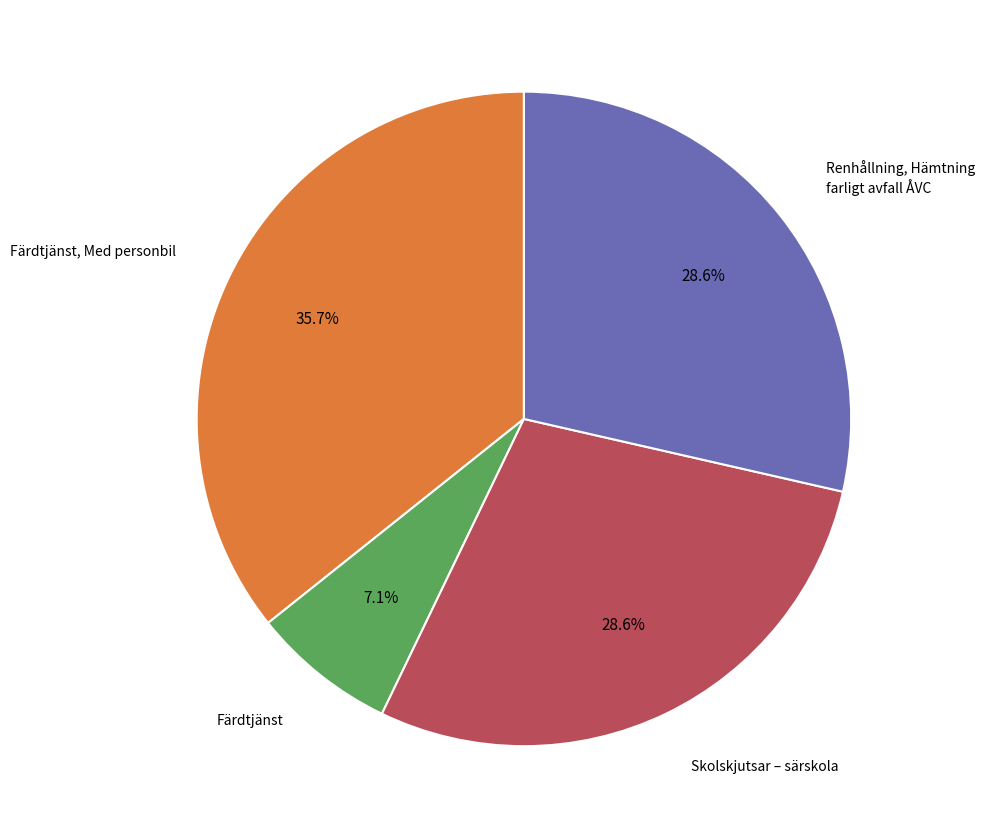

Is there any slice that represents more than half of the pie?

No